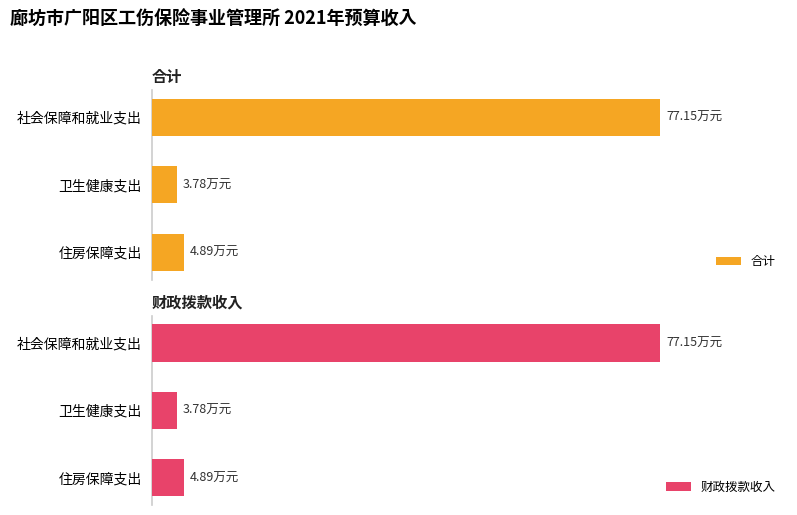

Are the bars horizontal?

Yes